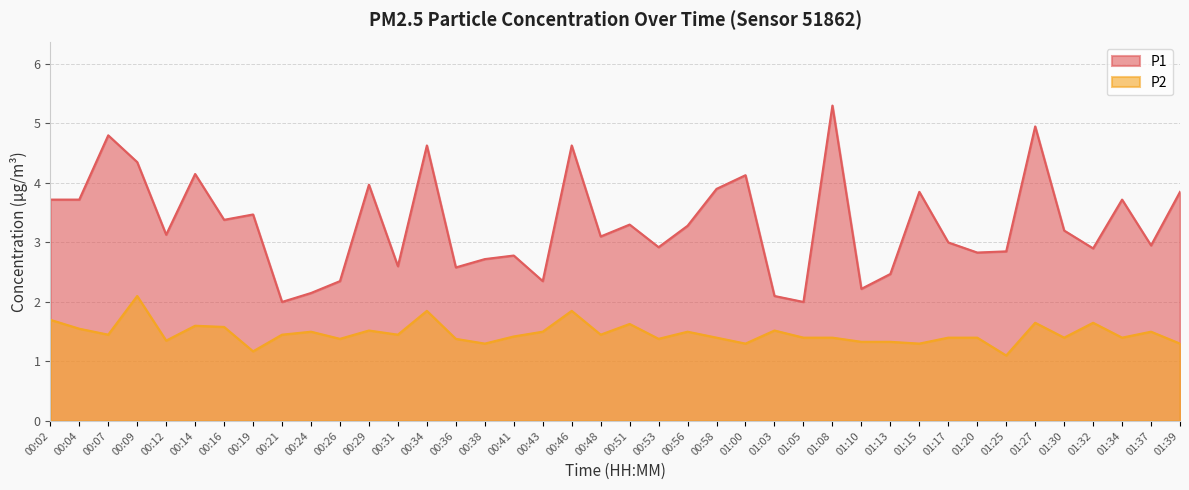

Which category has the lowest value across all series?

01:25